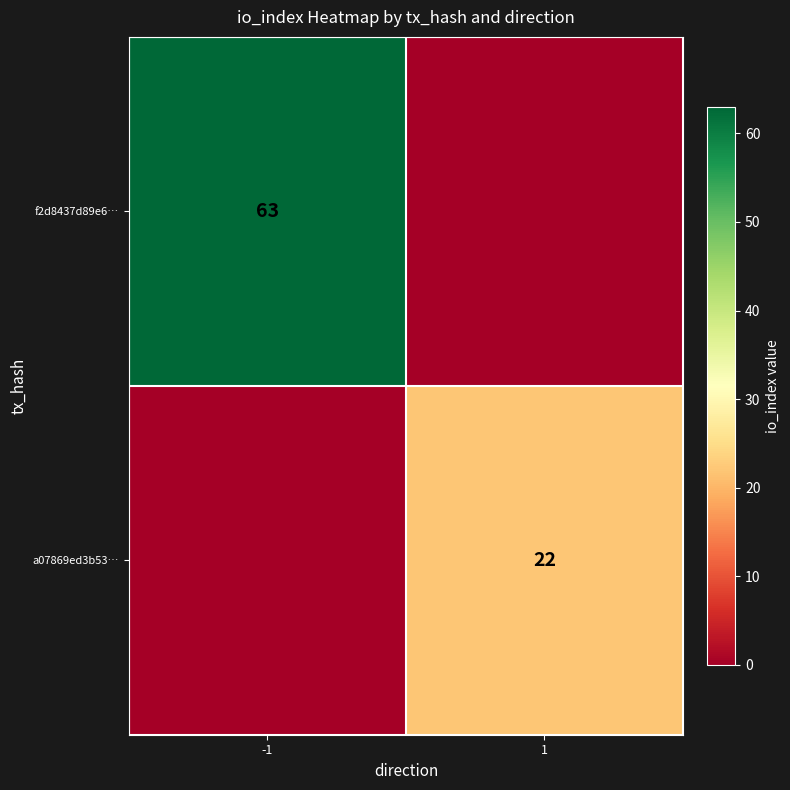

True or false: f2d8437d89e6… has a value of 63 at -1.

True